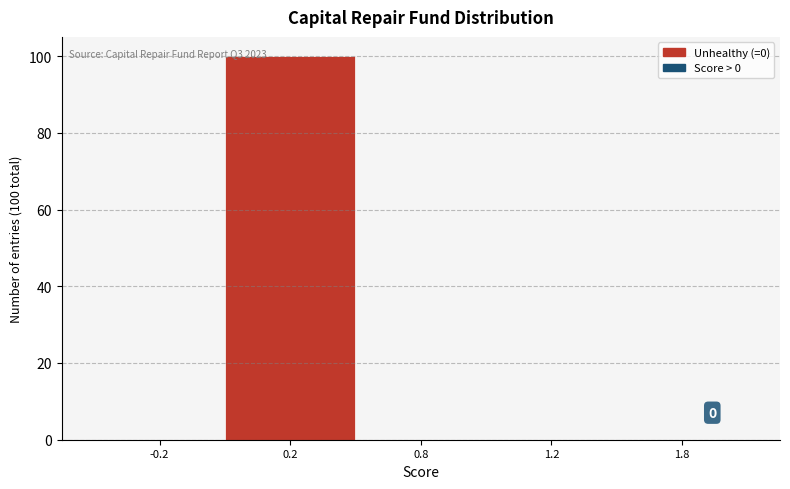

Reading right to left, extract all data points from this chart.

1.8=0	1.2=0	0.8=0	0.2=100	-0.2=0